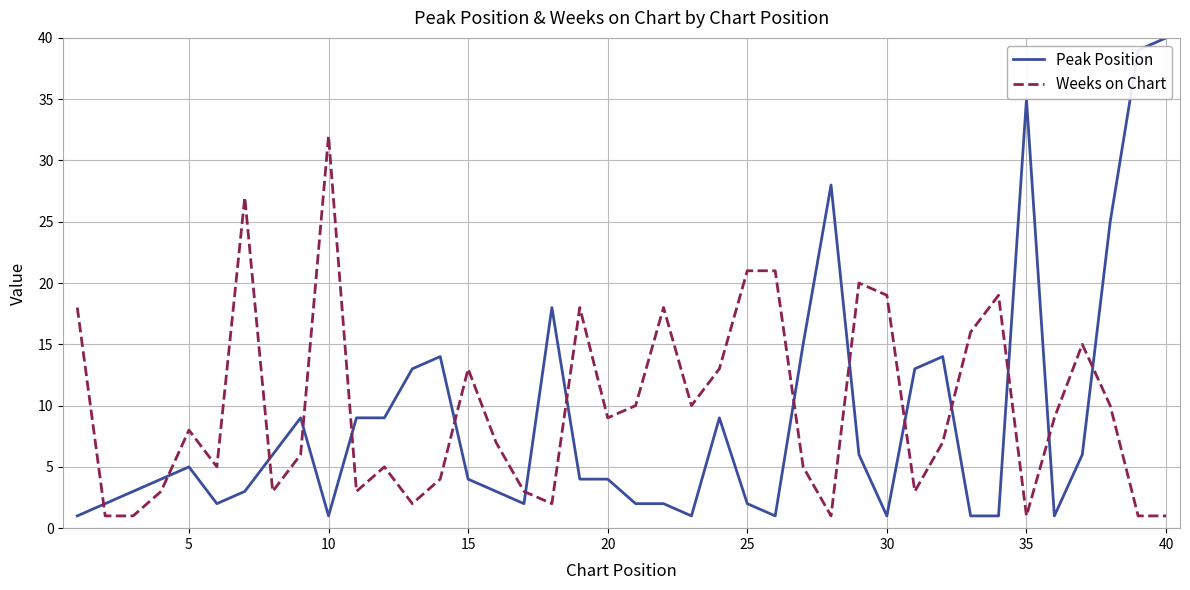

List the series in order of their overall mean, highest first.

Weeks on Chart, Peak Position